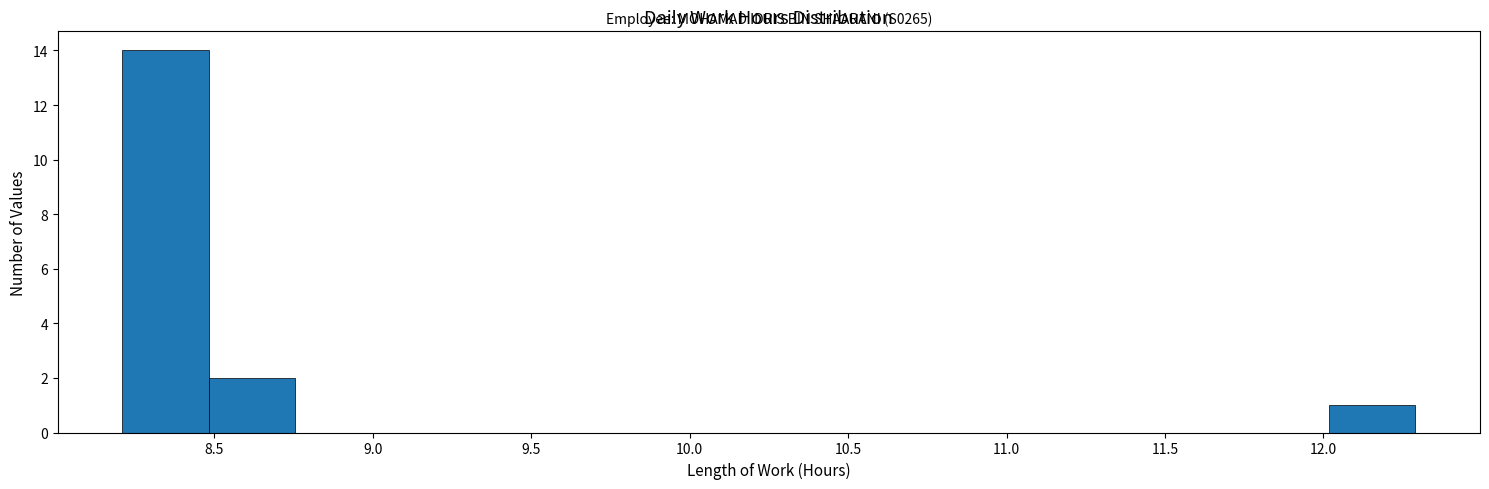

Over which range of the x-axis is the bar tallest?

8.20 to 8.50